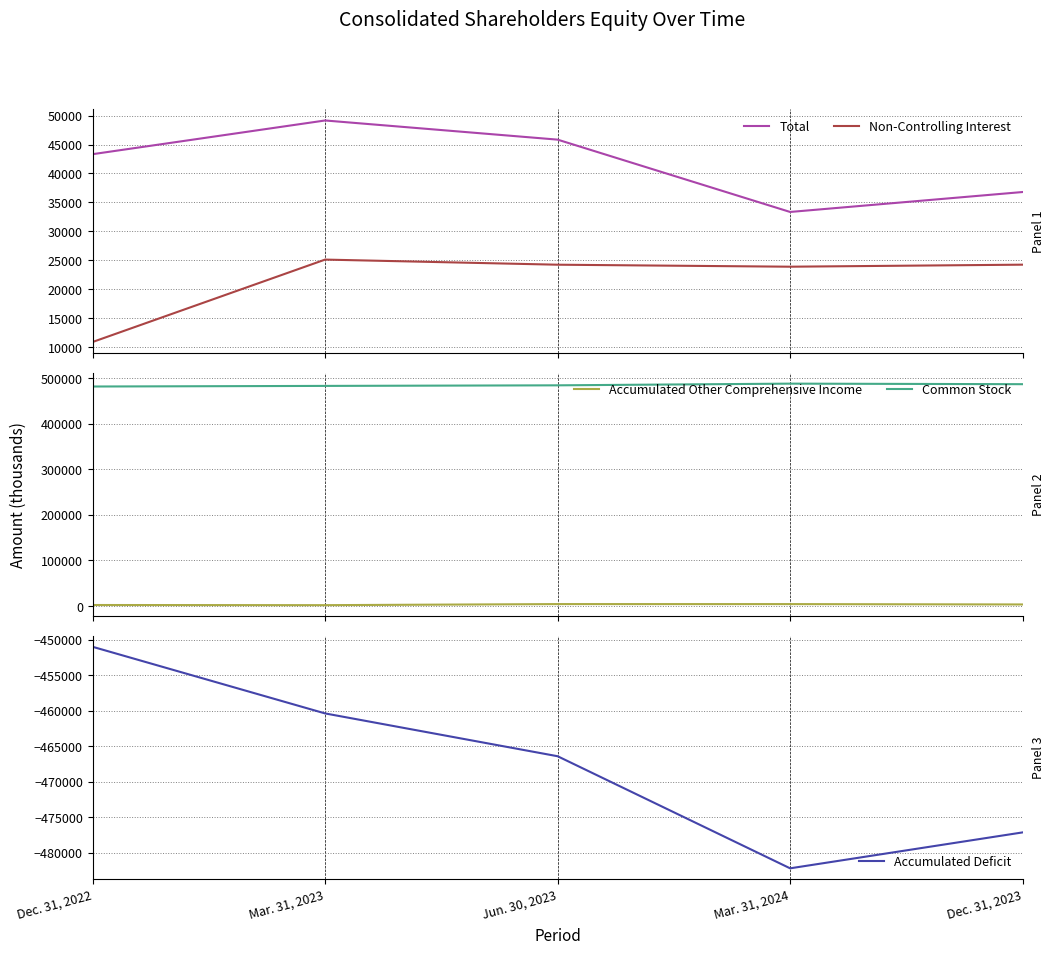

What is the difference between the Total values at Mar. 31, 2023 and Mar. 31, 2024?

15793